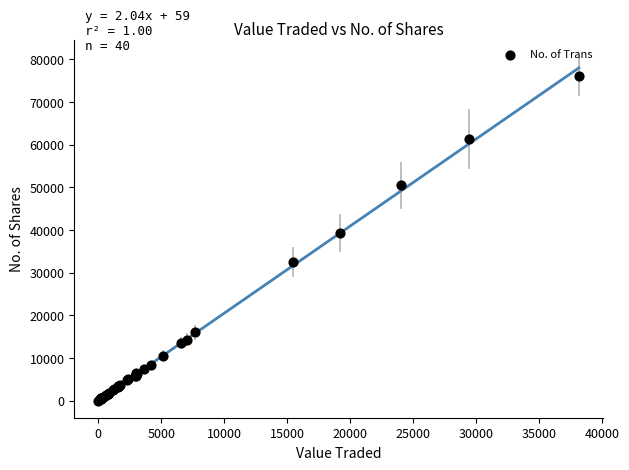

What Y value in the scatter plot is closest to 38038?

39200